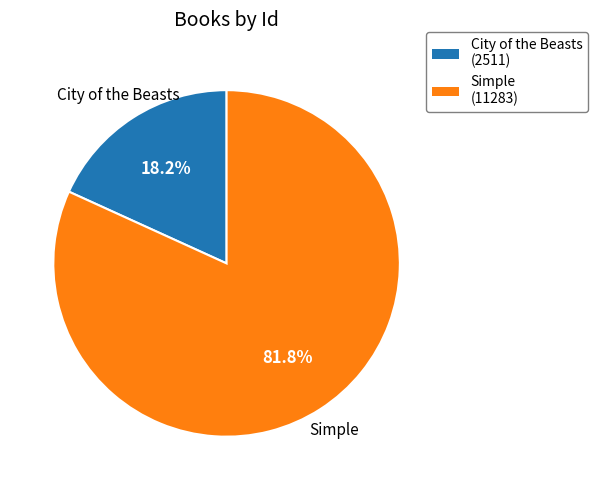

What percentage is the Simple slice, to the nearest percent?

82%